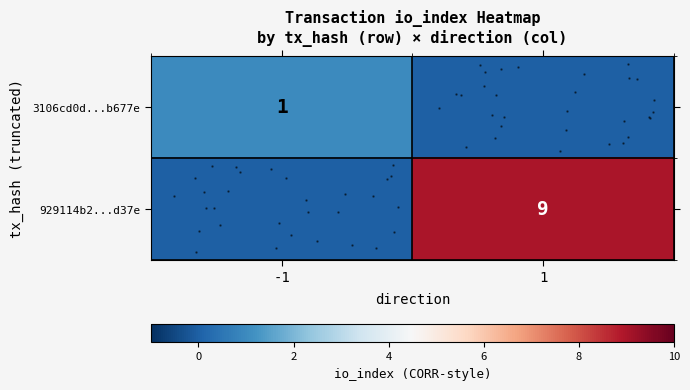

How many data points in row_0 are less than 1?

1